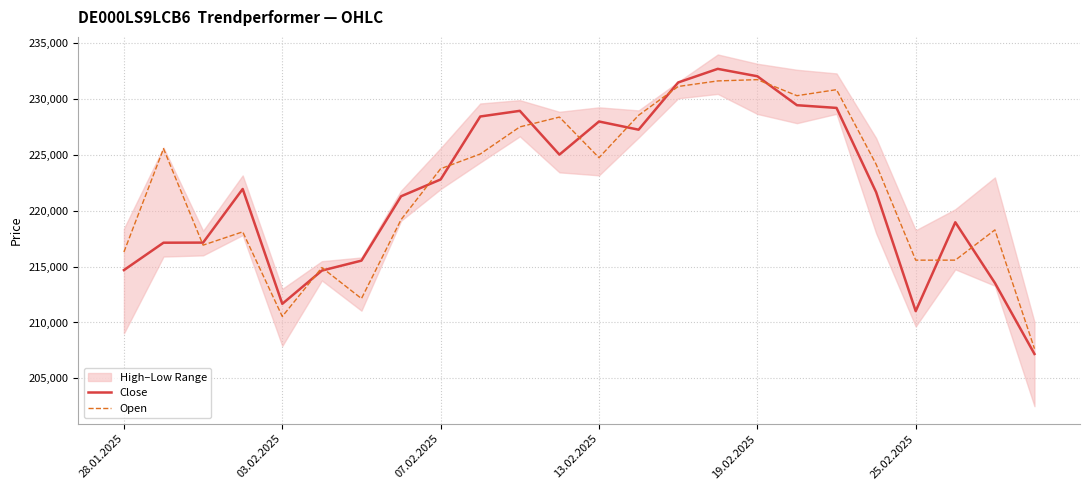

Which series ends up on top after the final intersection of Close and Open?

Open